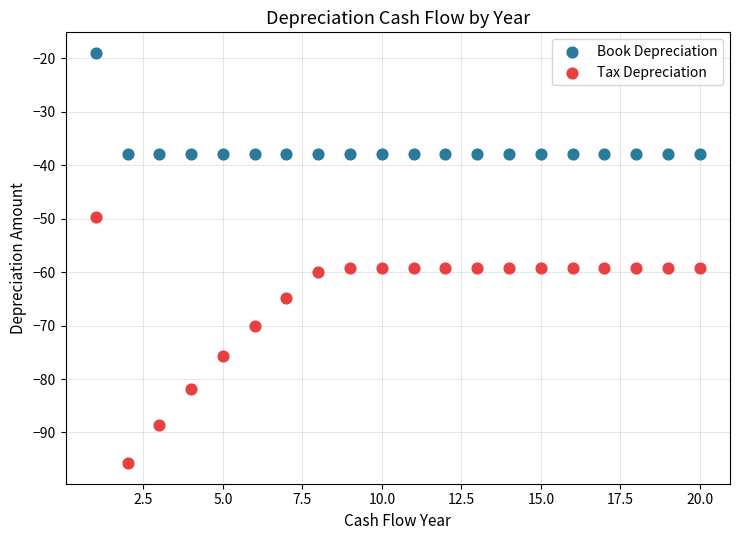

Which series contains the lowest Y value?

Tax Depreciation